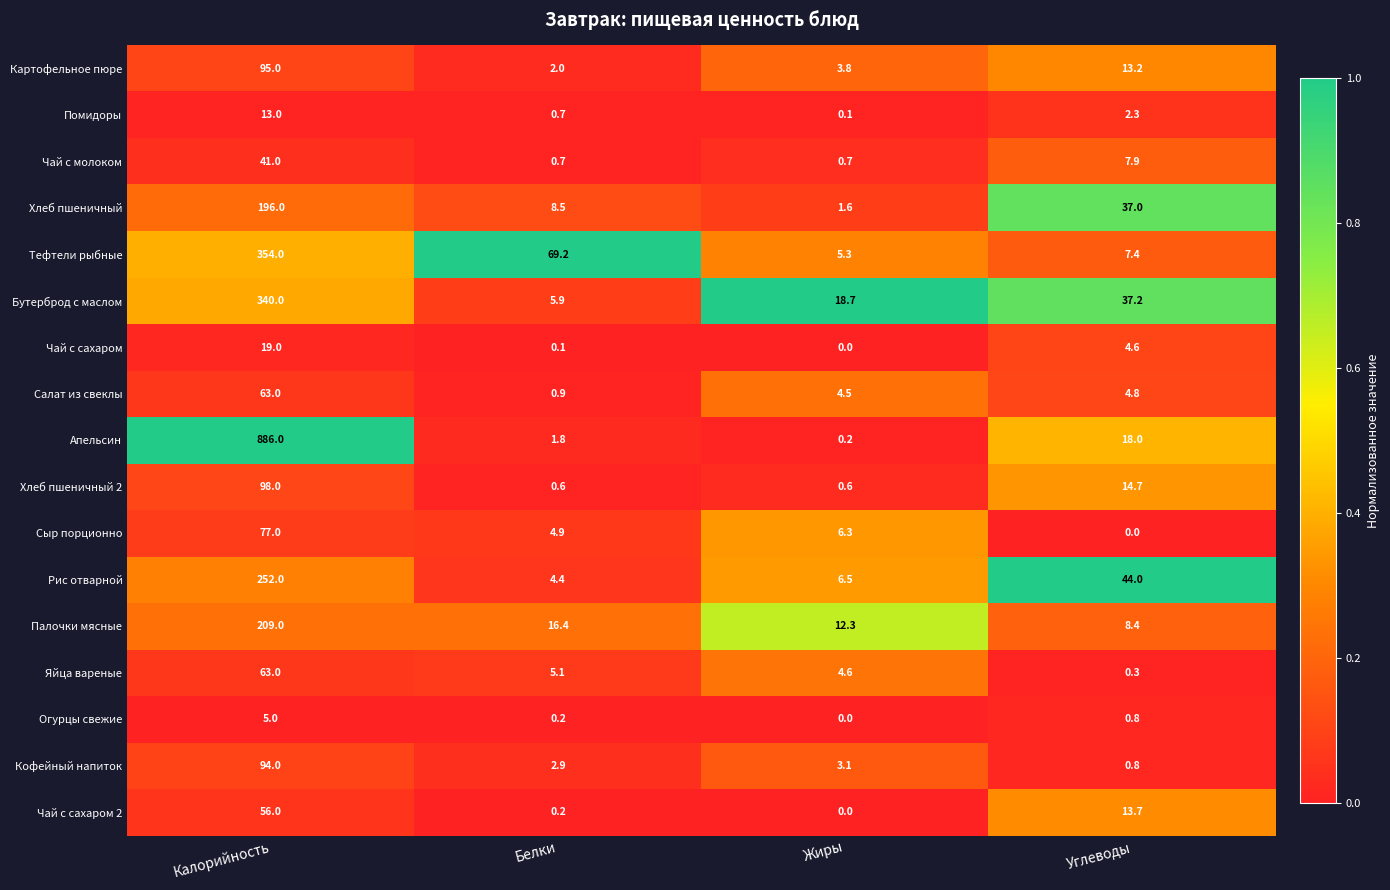

What is the sum of all Чай с сахаром values?

23.7